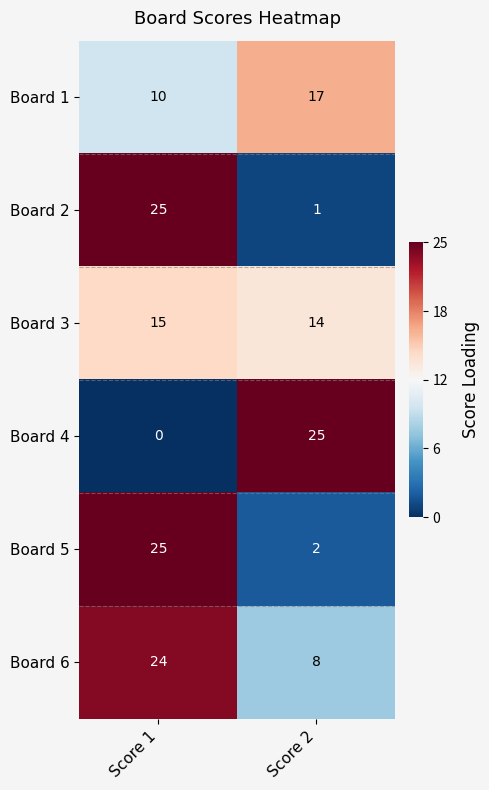

How many data points in Board 3 are less than 15?

1